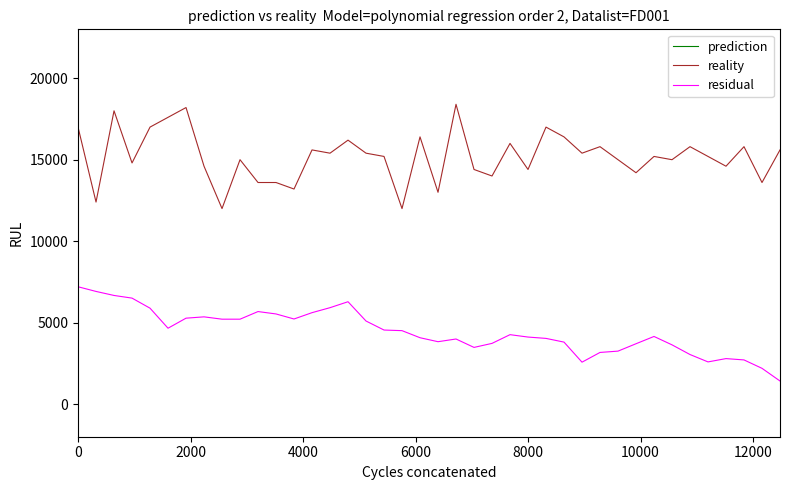

True or false: residual and reality intersect in this chart.

False